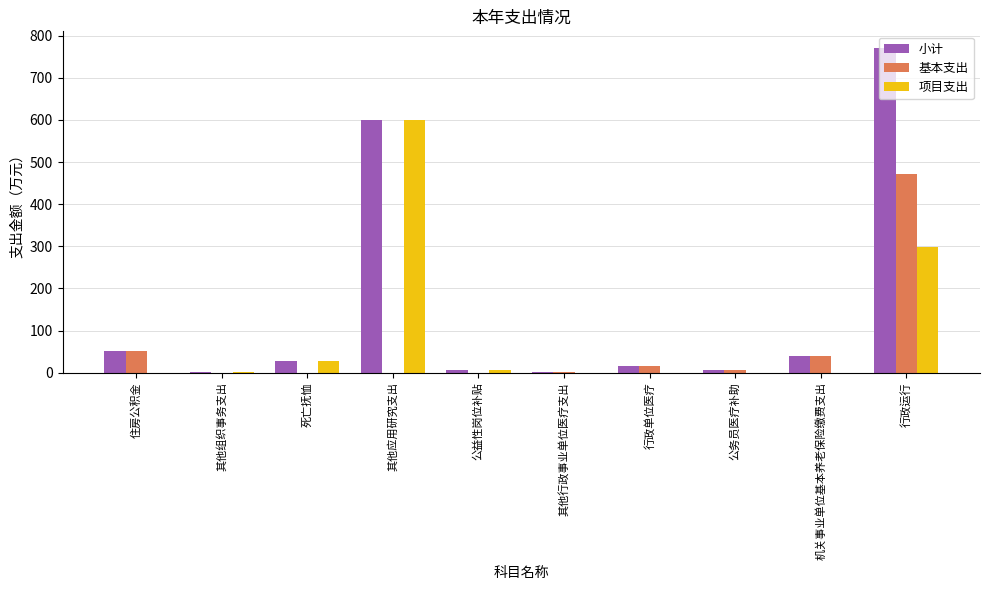

What is the total value across all series at 其他行政事业单位医疗支出?

1.8